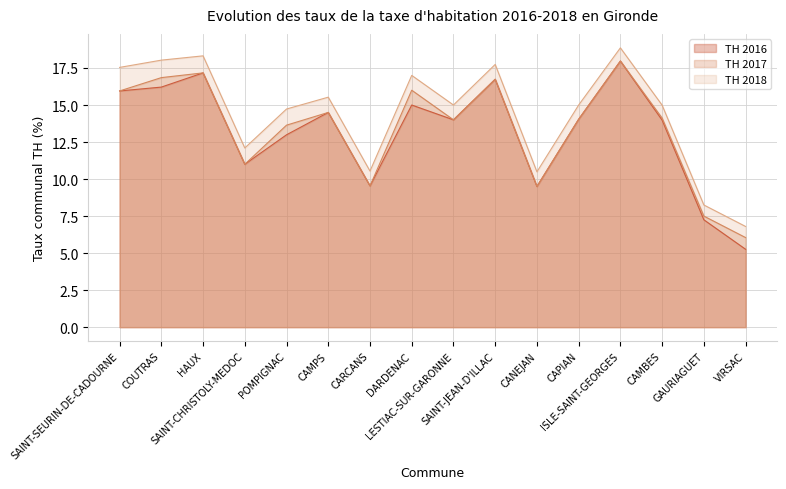

Reading left to right, extract all data points from this chart.

TH 2016: 15.9	16.2	17.2	11.0	13.0	14.5	9.5	15.0	14.0	16.7	9.5	14.0	18.0	14.0	7.2	5.3
TH 2017: 15.9	16.9	17.2	11.0	13.6	14.5	9.5	16.0	14.0	16.7	9.5	14.0	18.0	14.1	7.5	6.0
TH 2018: 17.5	18.0	18.3	12.1	14.7	15.5	10.5	17.0	15.0	17.7	10.5	15.0	18.9	15.0	8.2	6.8